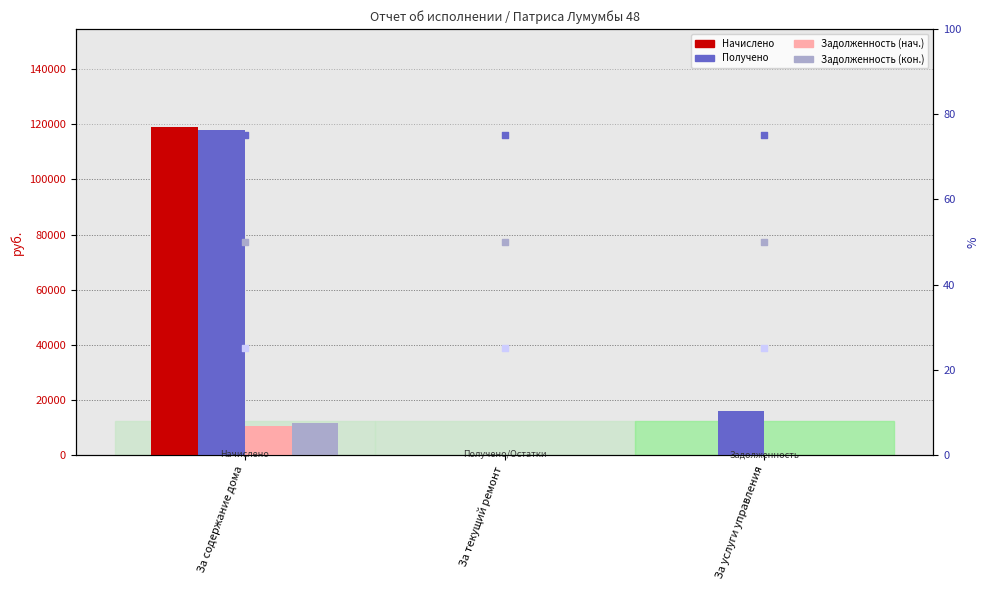

Which series has the widest spread of Y values?

Начислено